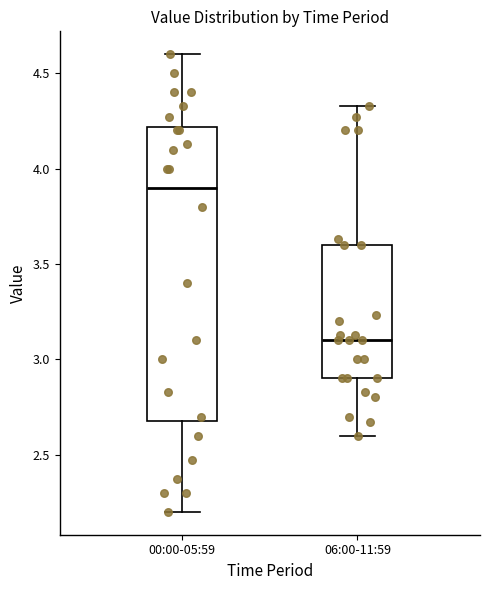

Reading left to right, transcribe this box plot: for each box, give where its median line is, the range the box spans, and where its two whiskers end, as read against the y-axis. The values are not printed on the chart, so give them approximately, as read against the axis.

00:00-05:59: median 3.90, box 2.70 to 4.20, whiskers 2.20 to 4.60
06:00-11:59: median 3.10, box 2.90 to 3.60, whiskers 2.60 to 4.35